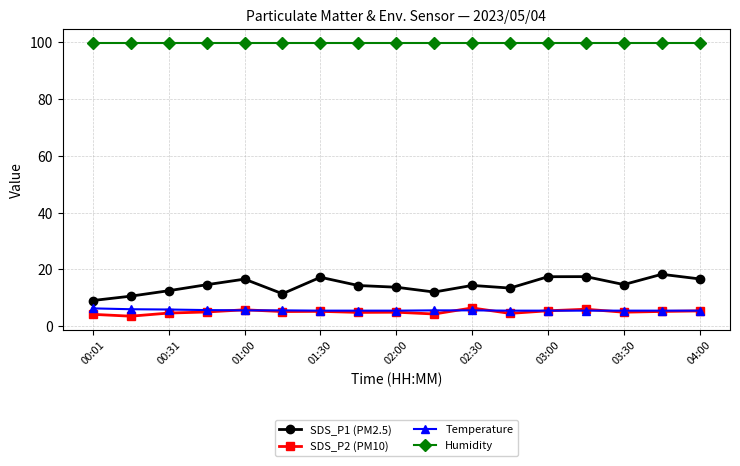

True or false: Humidity and SDS_P2 (PM10) cross at least once.

False